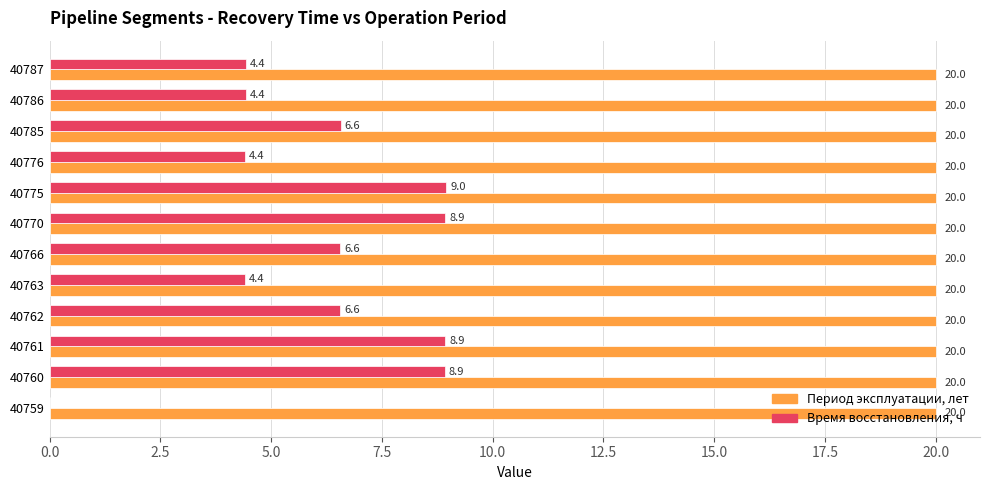

Which series changed the most between 40761 and 40776?

Время восстановления, ч